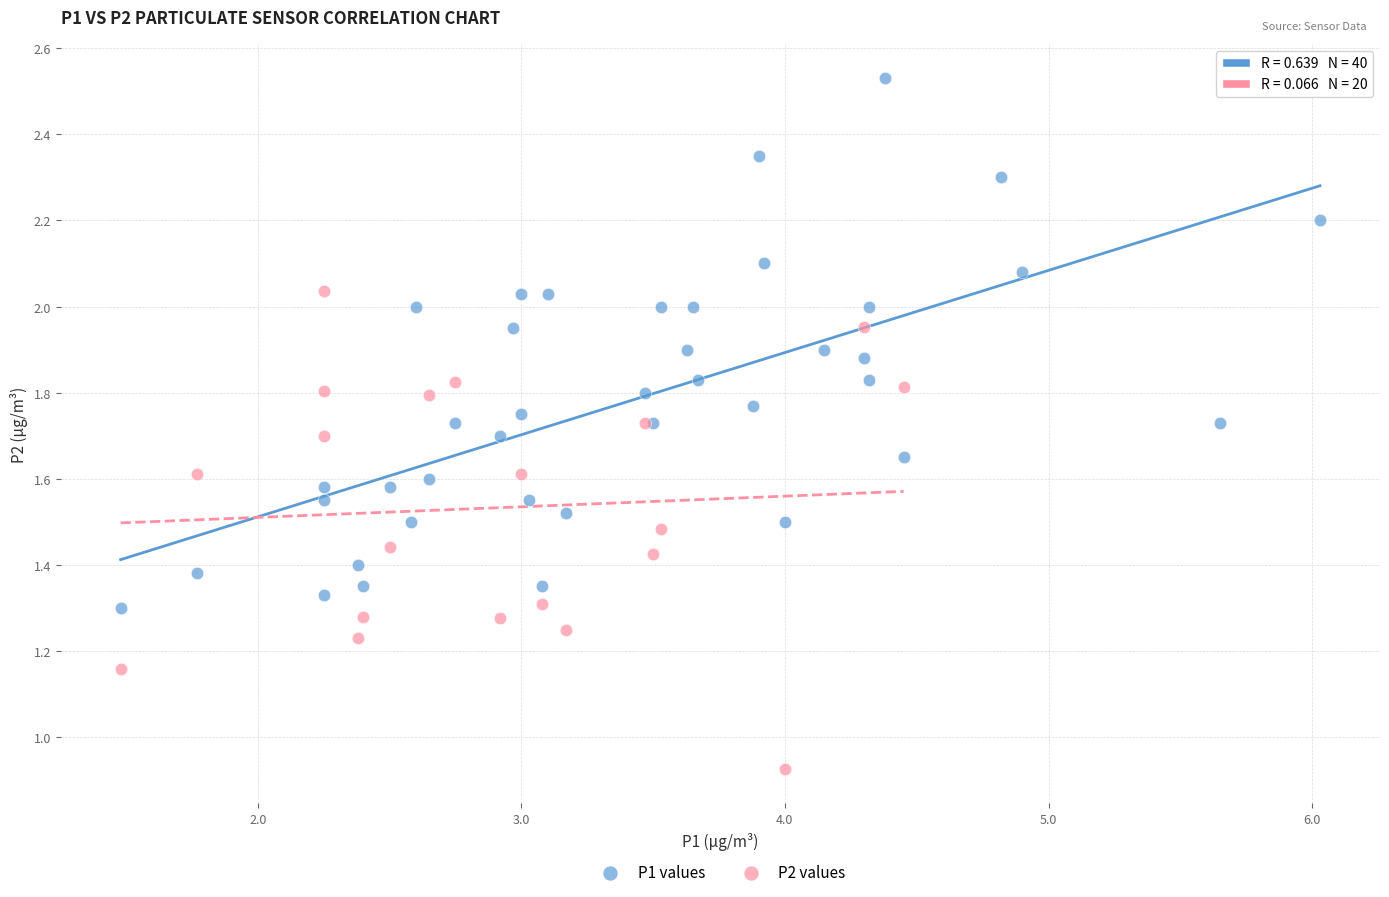

Which series has the widest spread of Y values?

P1 values